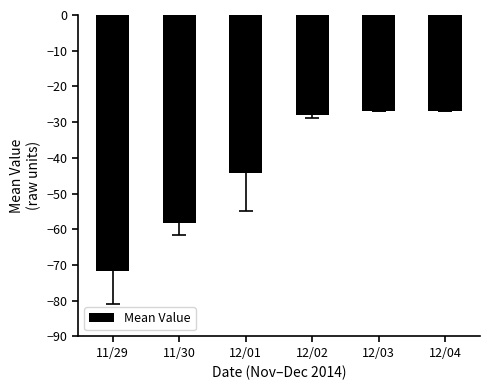

Reading right to left, what are all the values shown in this chart?

12/04=-27.0	12/03=-27.0	12/02=-27.9	12/01=-44.3	11/30=-58.3	11/29=-71.7